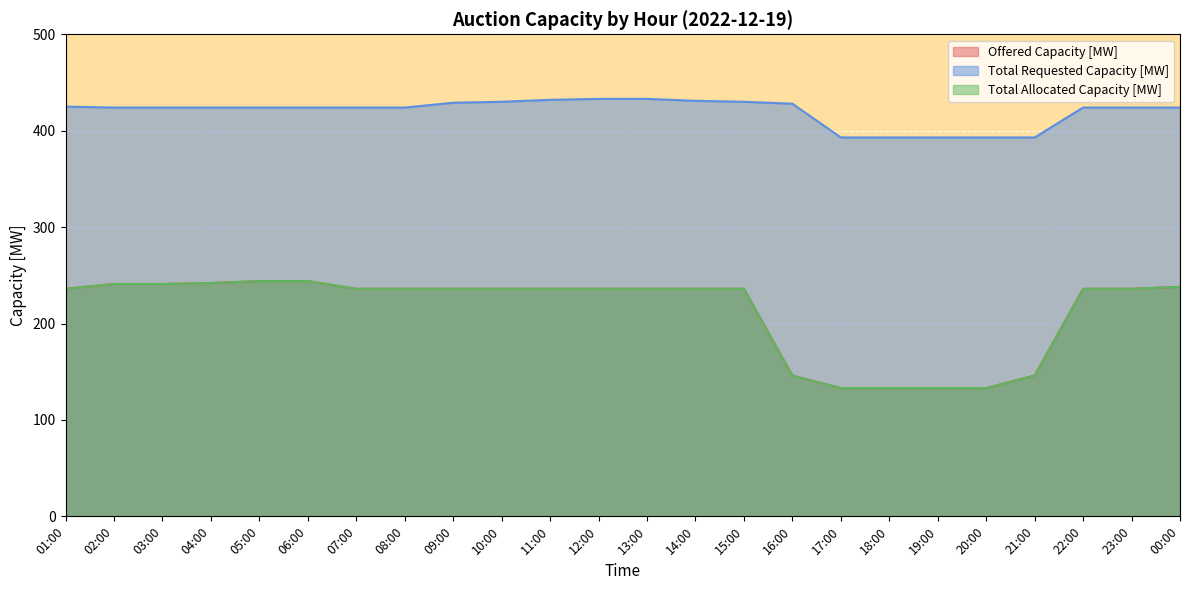

How many data points in Total Allocated Capacity [MW] are above 236?

6